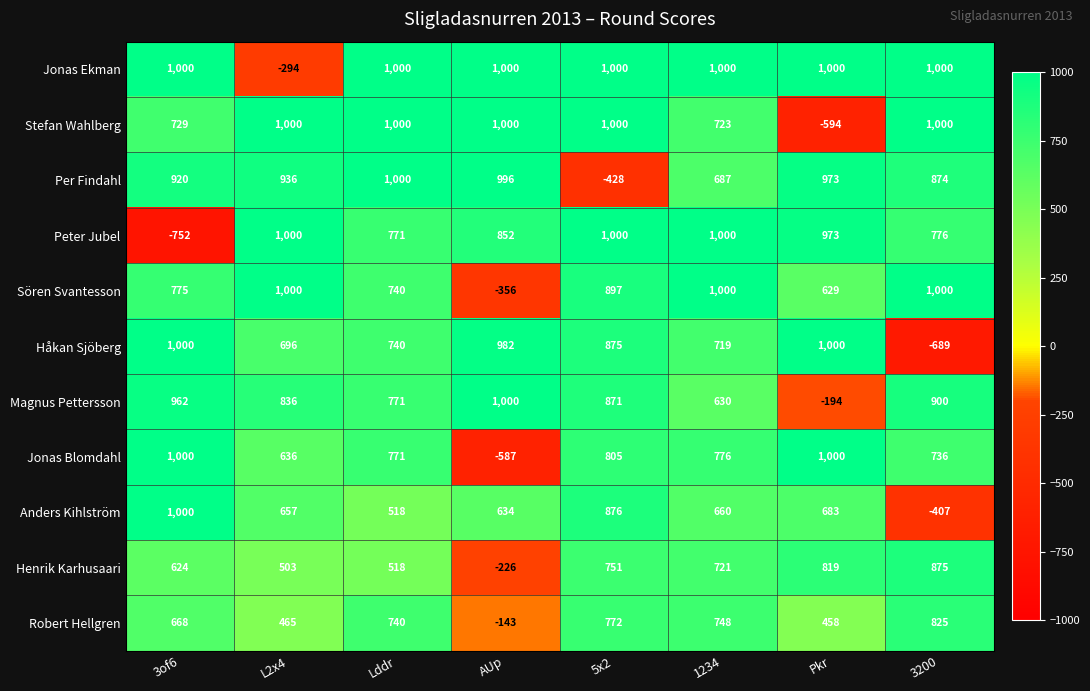

How many categories are shown in the chart?

8